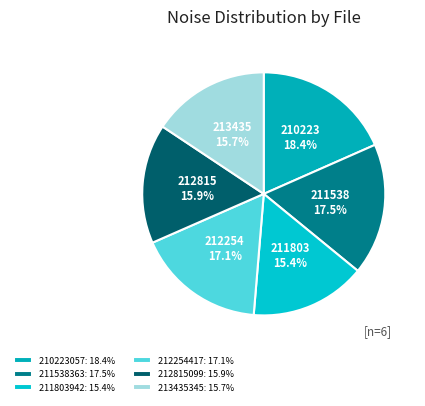

Does any single category account for the majority?

No